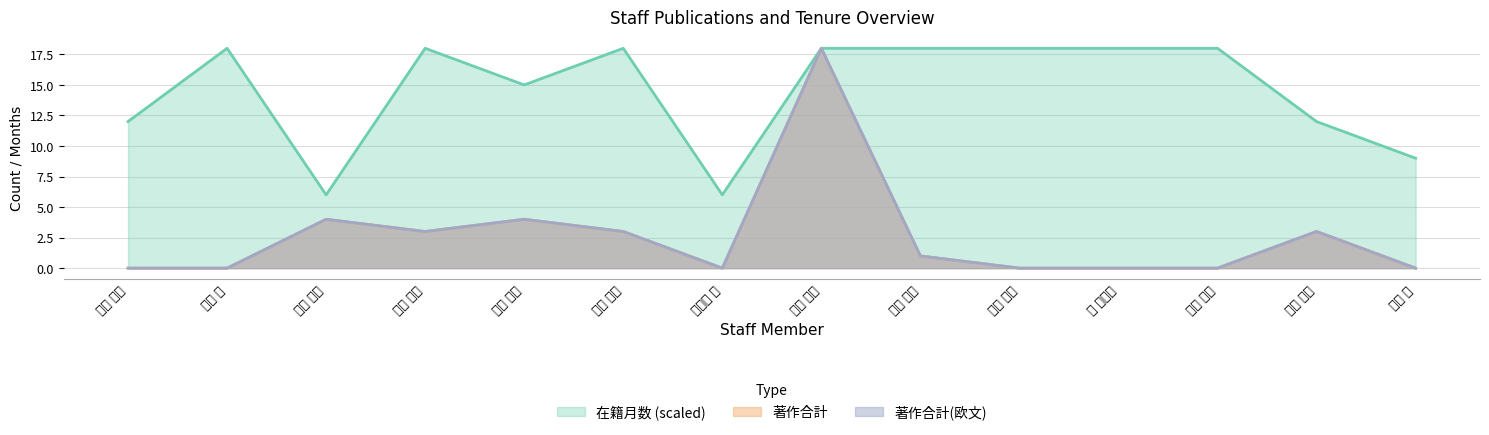

Which label corresponds to the smallest value in the chart?

安積 麻衣